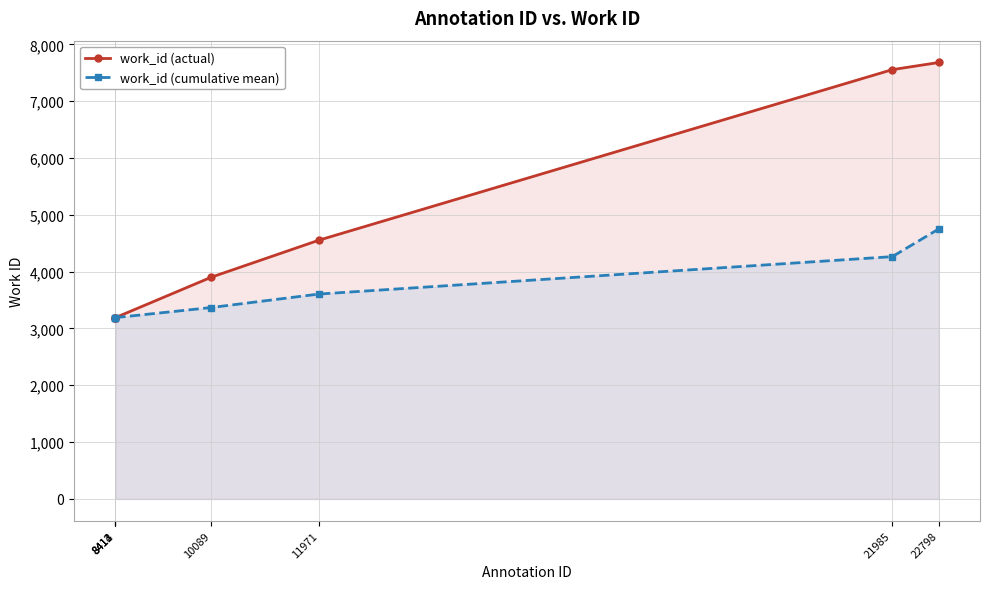

How many categories are shown in the chart?

7